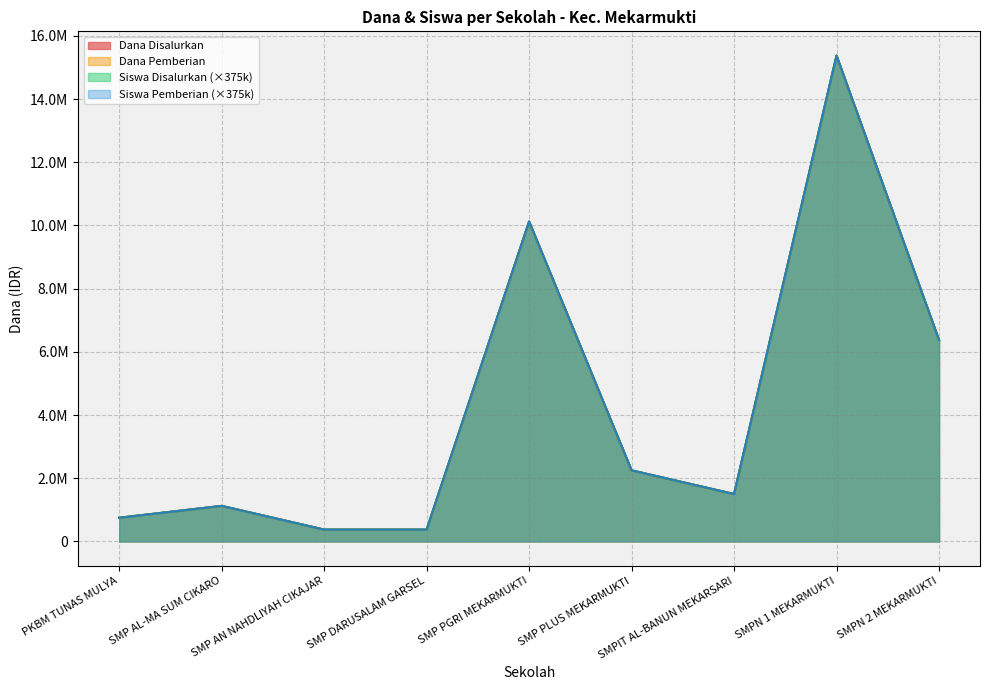

What is the maximum value for Dana Disalurkan?

15375000